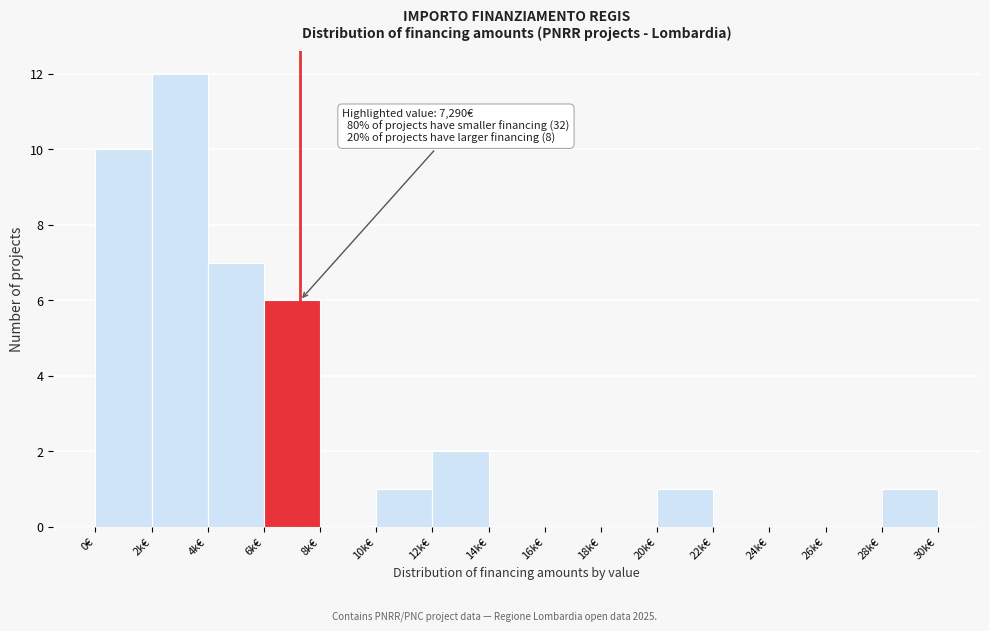

Reading left to right, what are all the values shown in this chart?

0€=10	2k€=12	4k€=7	6k€=6	8k€=0	10k€=1	12k€=2	14k€=0	16k€=0	18k€=0	20k€=1	22k€=0	24k€=0	26k€=0	28k€=1